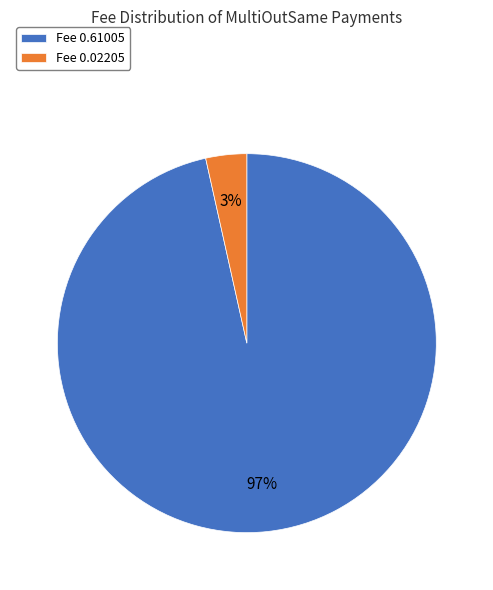

To the nearest percent, what portion does Fee 0.02205 represent?

3%